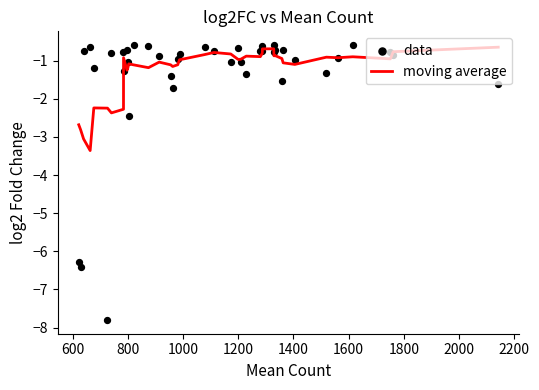

At how many categories does at least one series exceed -2?

37